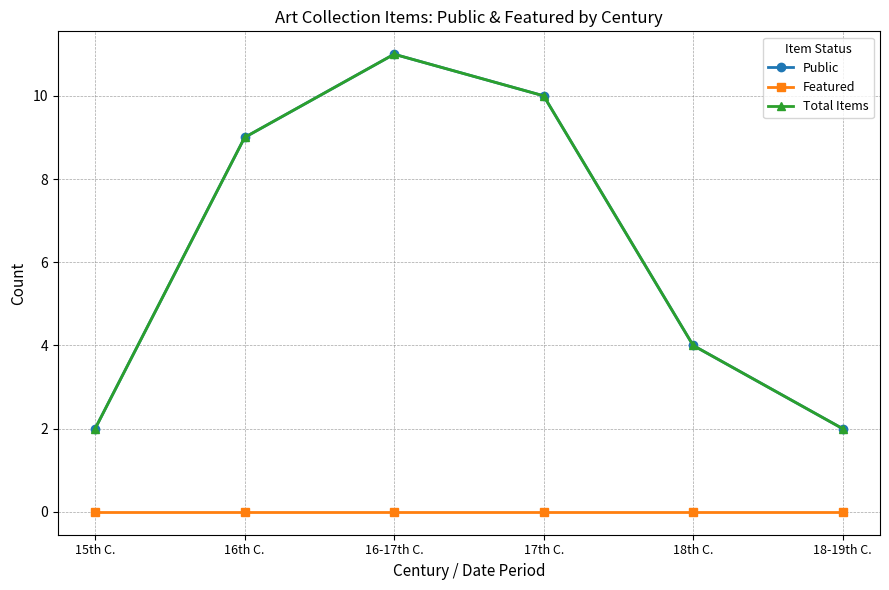

Reading left to right, list all the values displayed in this chart.

Public: 2	9	11	10	4	2
Featured: 0	0	0	0	0	0
Total Items: 2	9	11	10	4	2